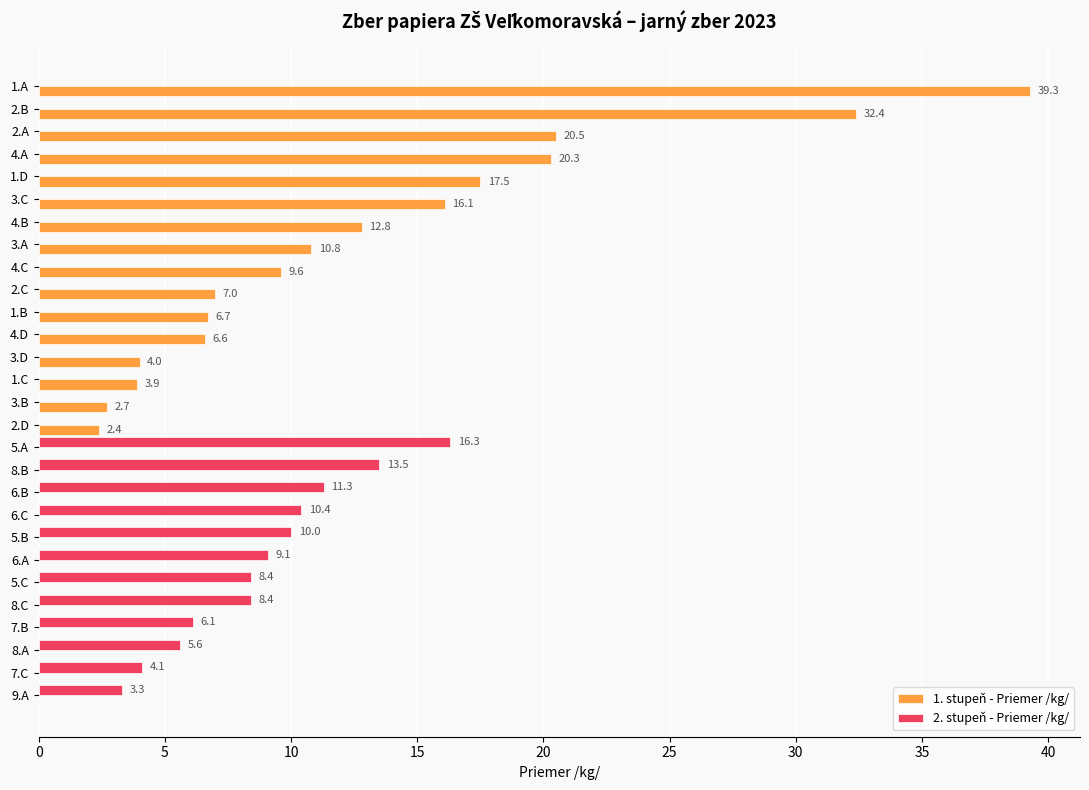

How many positive values does the 2. stupeň - Priemer /kg/ series have?

12